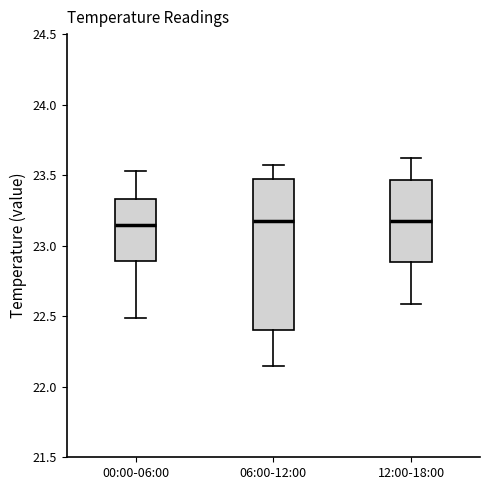

Comparing the boxes themselves (not the whiskers), which one is the tallest?

06:00-12:00